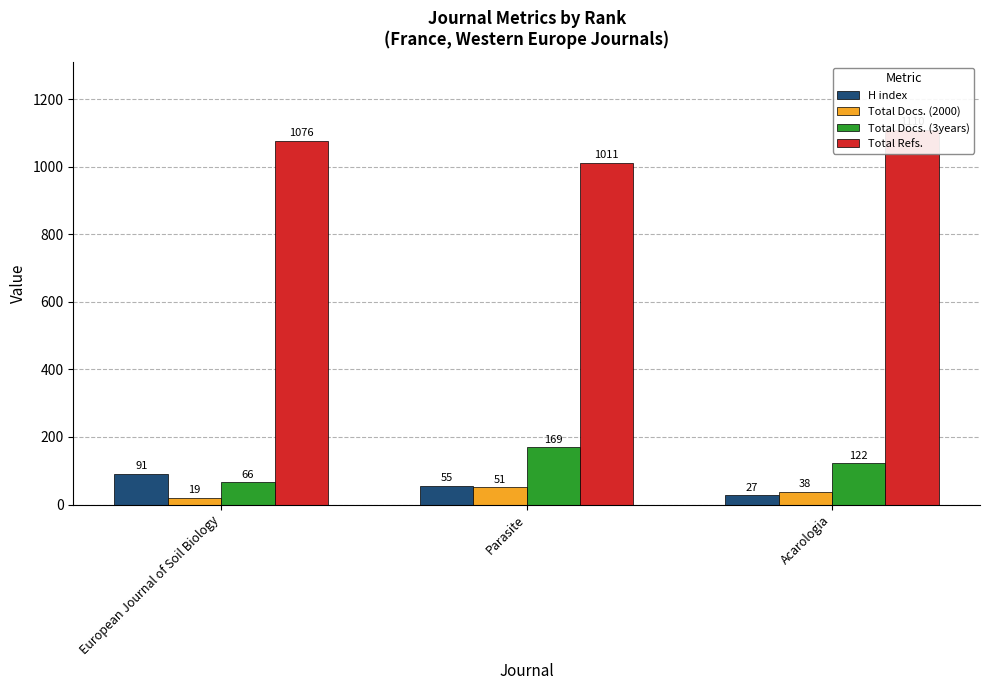

At which label is Total Refs. closest to 1060?

European Journal of Soil Biology